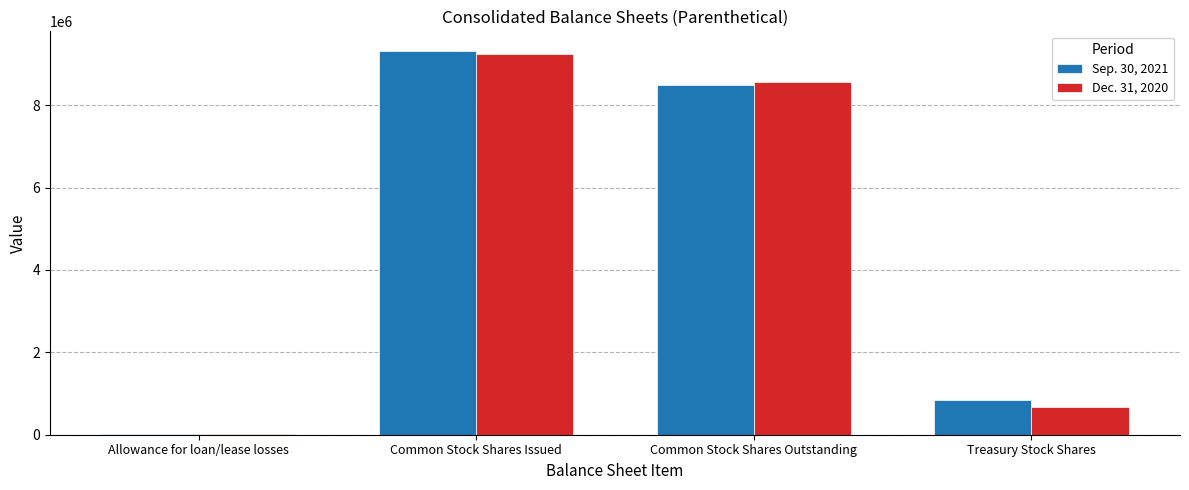

True or false: Dec. 31, 2020 has a value of 9234460 at Common Stock Shares Issued.

True